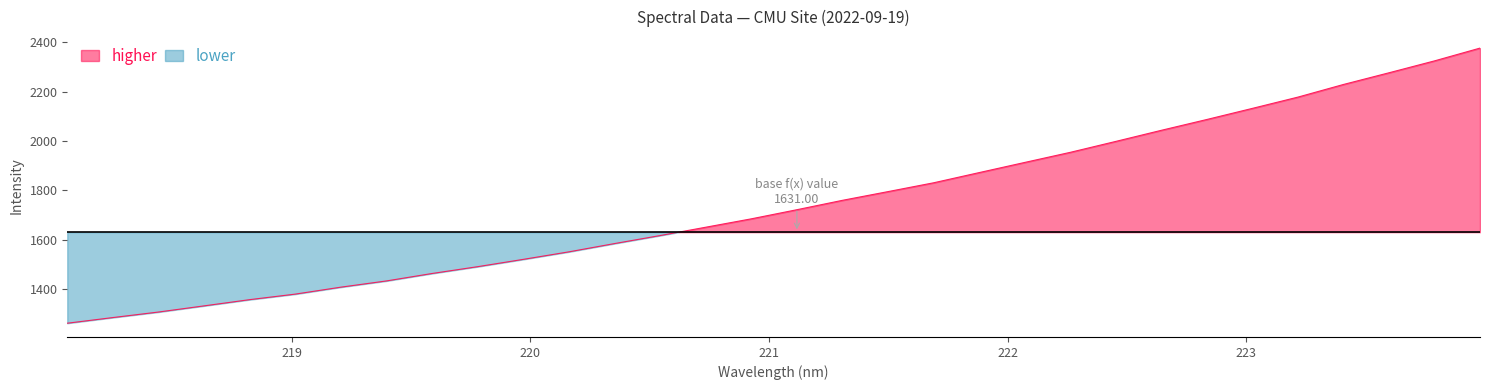

True or false: the data shows 2471.6 at 219.0156.

False